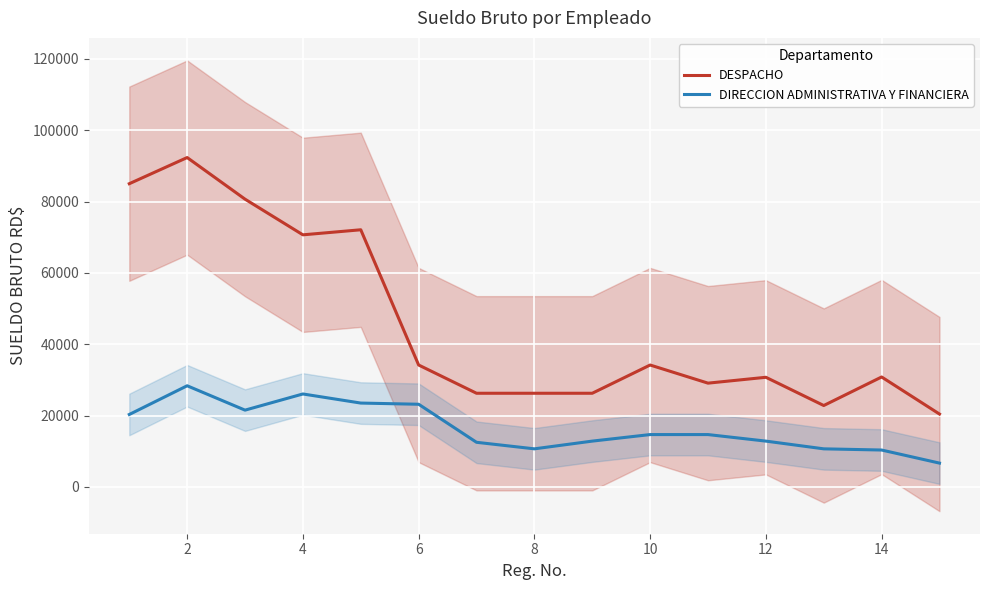

What is the lowest value of the DIRECCION ADMINISTRATIVA Y FINANCIERA series?

6666.7